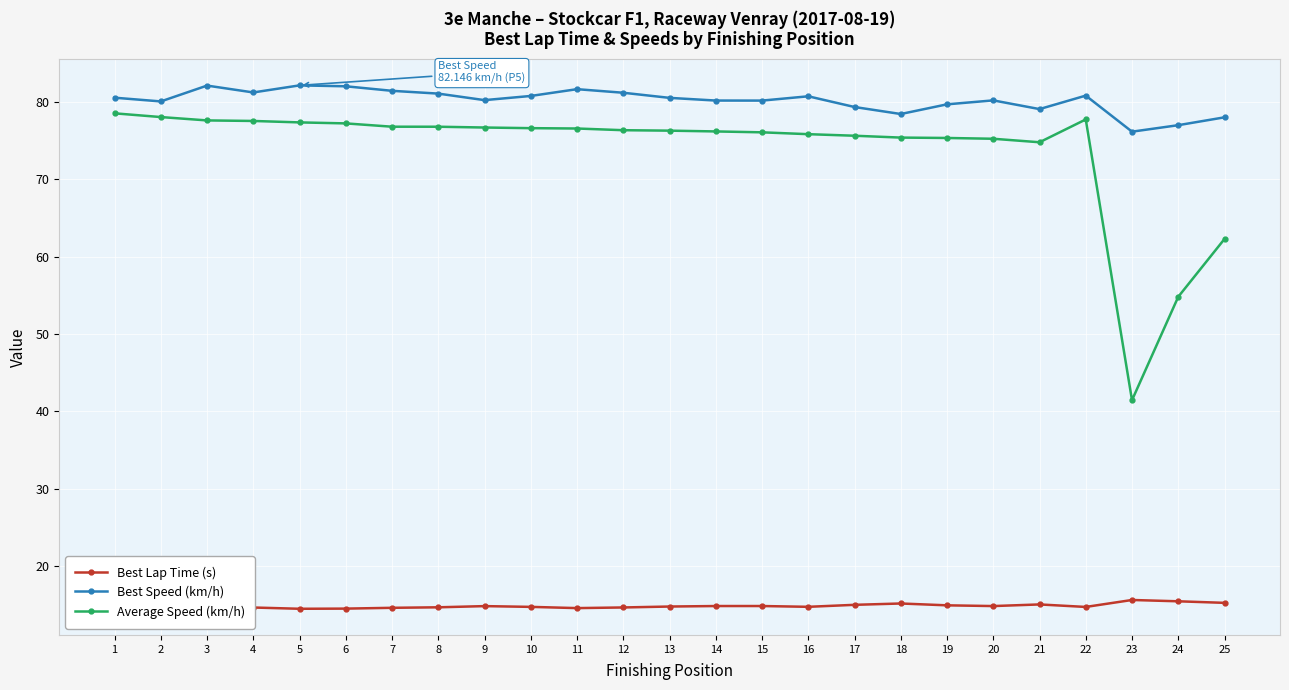

True or false: Best Lap Time (s) has a value of 15.0 at 21.

True